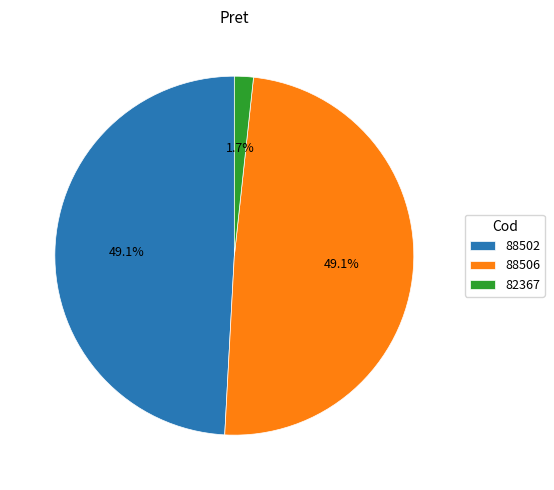

What portion of the pie excludes 88506?

50.9%